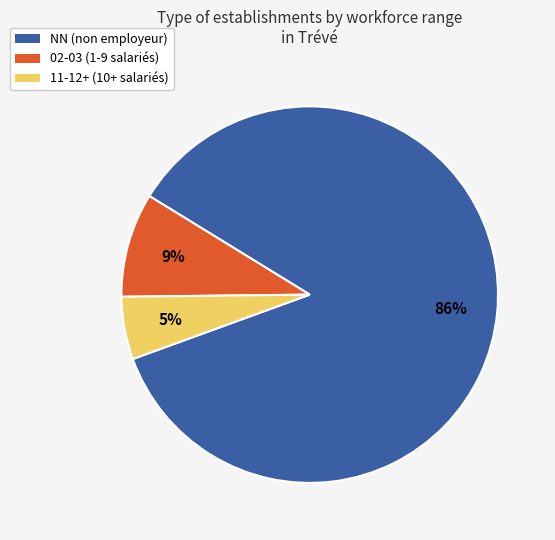

Is the sum of 11-12+ (10+ salariés) and NN (non employeur) greater than half?

Yes